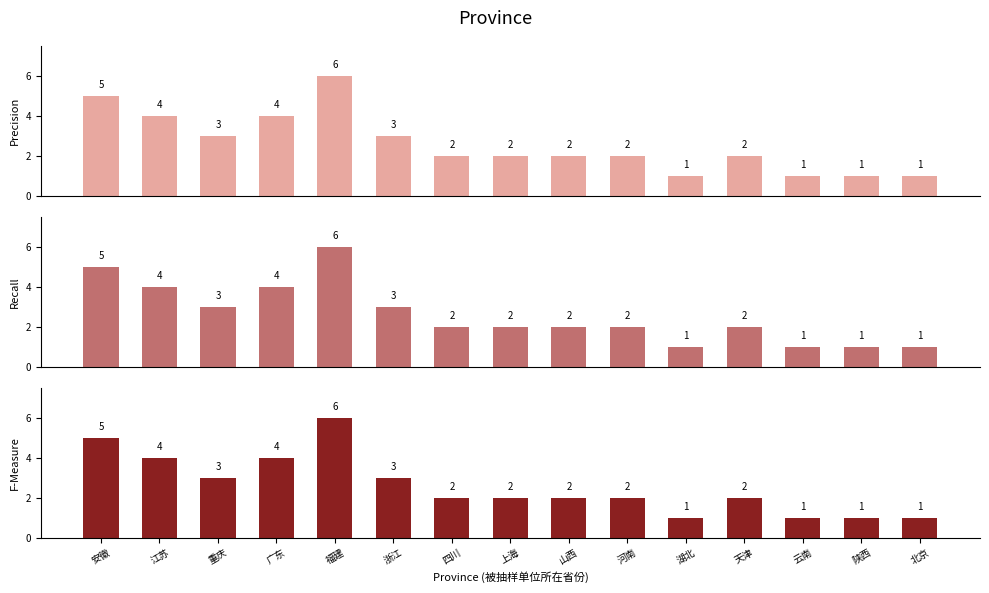

What is the sum of all Recall values?

39